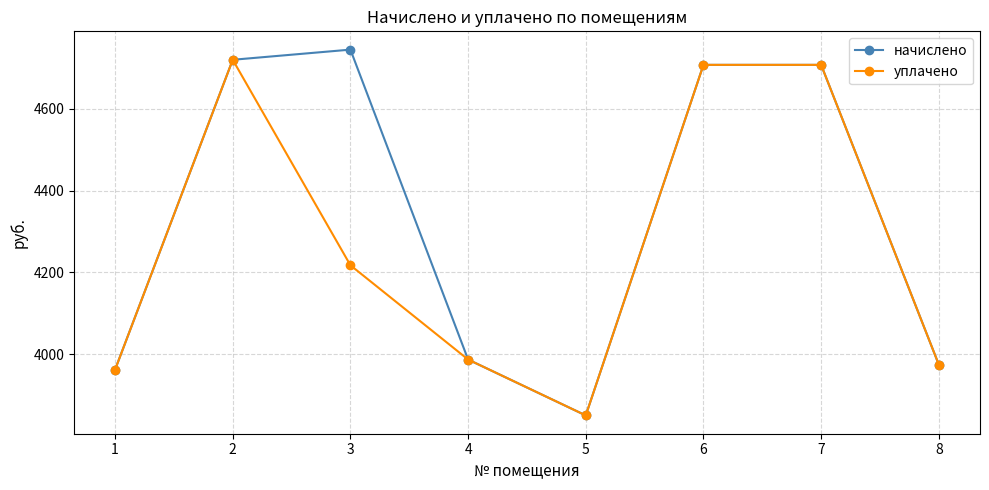

Where is the first local maximum for начислено?

3